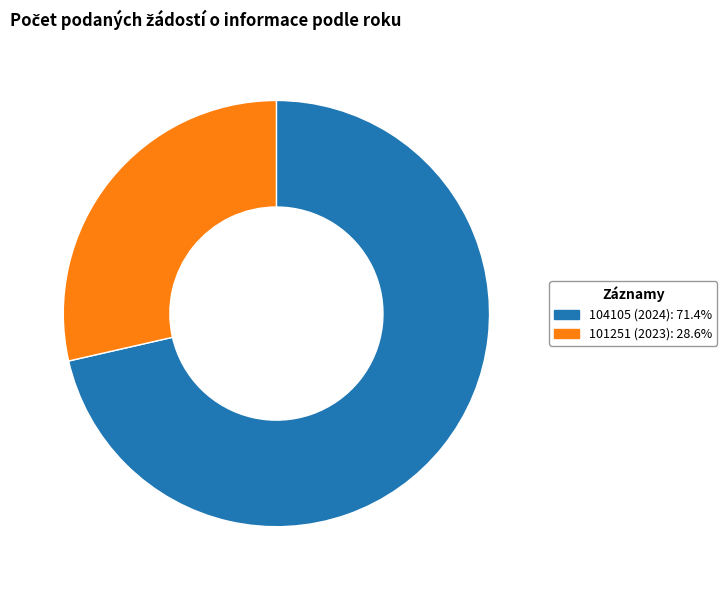

Is the sum of 101251 (2023): 28.6% and 104105 (2024): 71.4% greater than half?

Yes